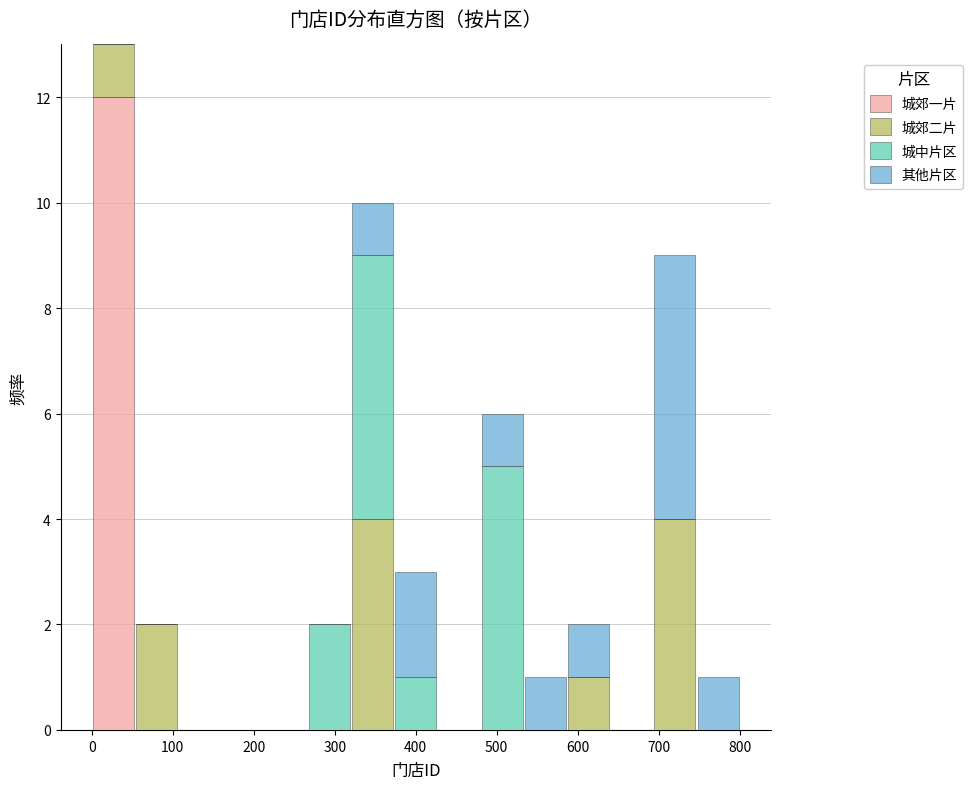

Reading left to right, list every stacked bar in this chart as the range it spans on the x-axis followed by its total height. Neither the bar edges nor the heights are printed on the chart, so give them approximately, as read against the axes.

0 to 50: 13
50 to 110: 2
110 to 160: 0
160 to 210: 0
210 to 270: 0
270 to 320: 2
320 to 370: 10
370 to 430: 3
430 to 480: 0
480 to 530: 6
530 to 590: 1
590 to 640: 2
640 to 690: 0
690 to 750: 9
750 to 800: 1